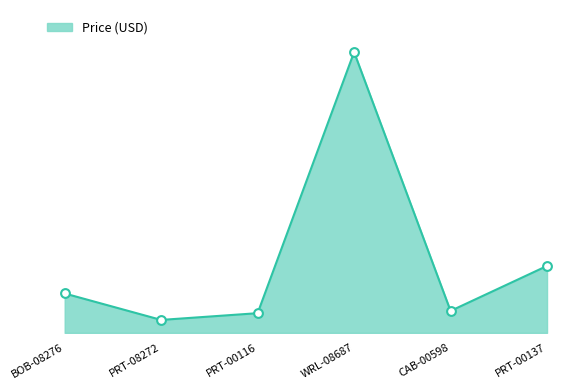

Which has a higher value, PRT-00137 or PRT-00116?

PRT-00137